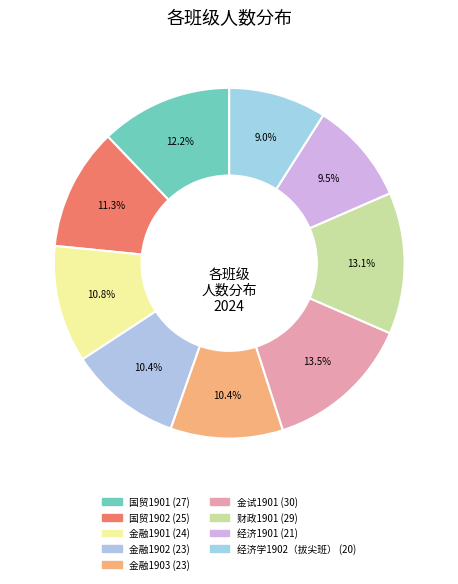

How many segments does this pie chart have?

9